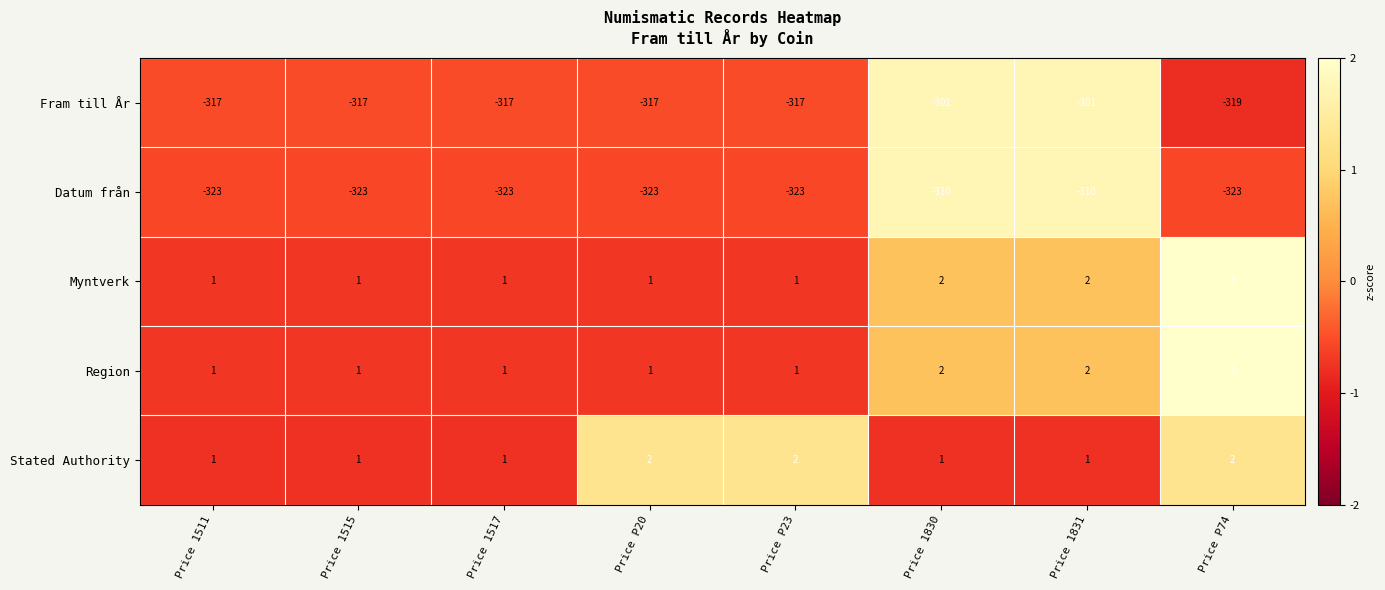

What is the minimum value shown in the chart?

-323